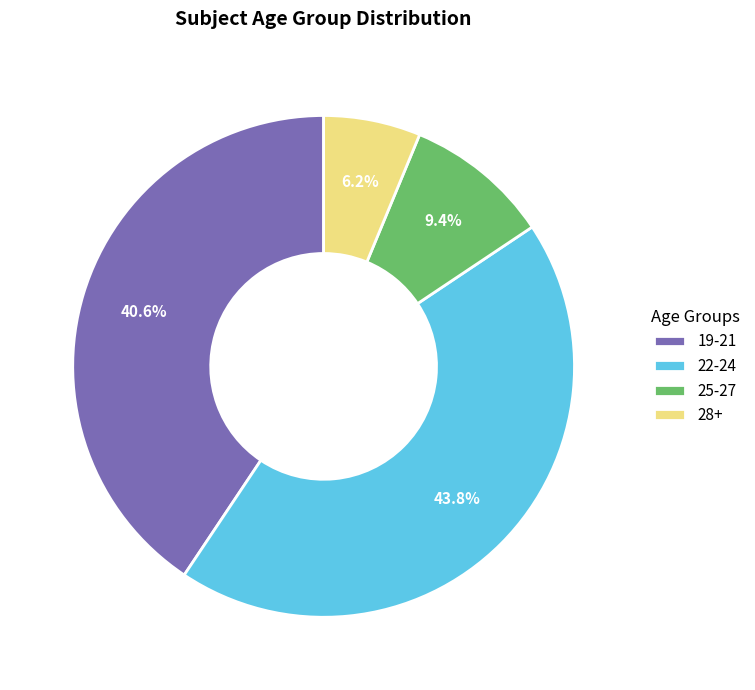

How many segments does this pie chart have?

4